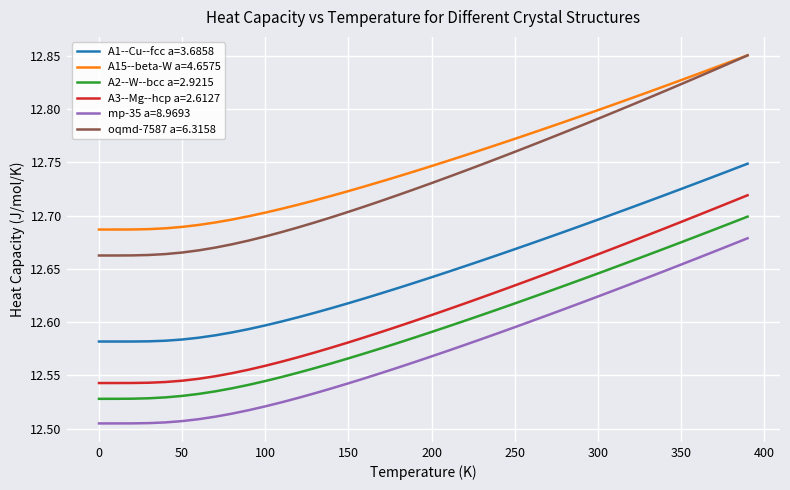

Which series has the largest range (max minus min)?

oqmd-7587 a=6.3158